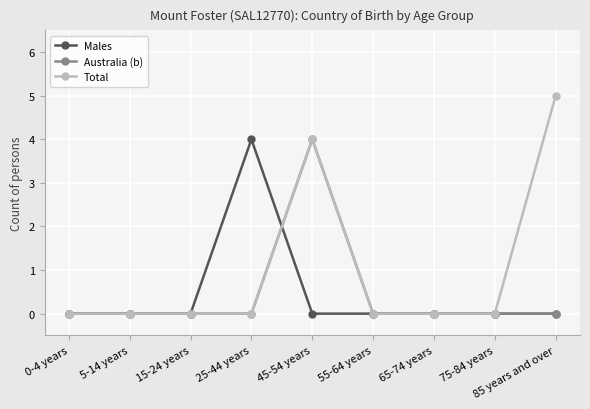

How many data points does each series have?

9